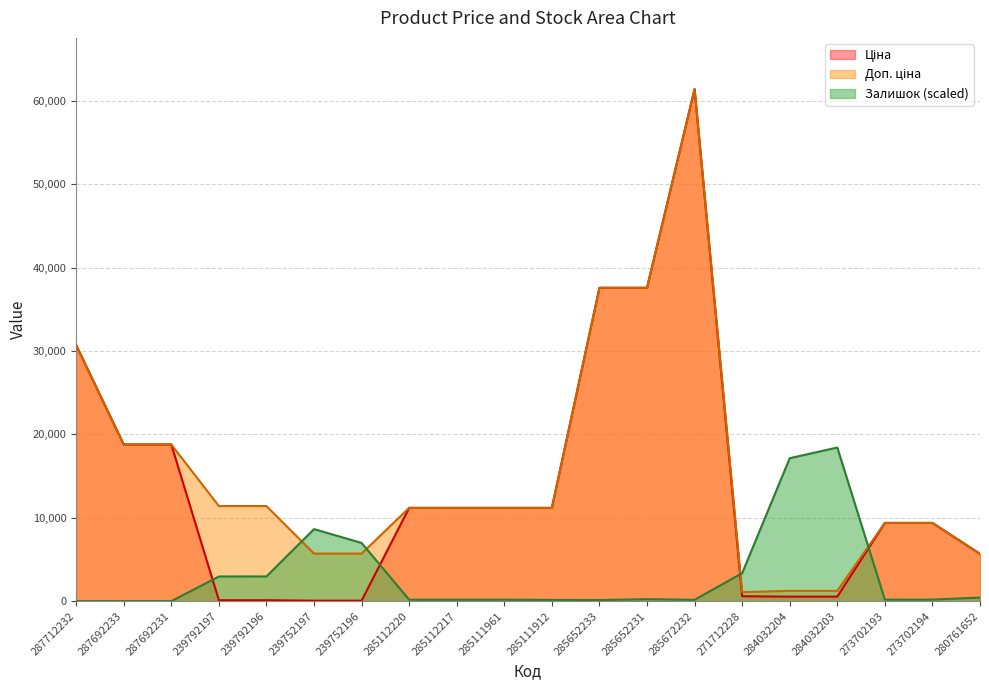

What is the sum of all Доп. ціна values?

311909.0